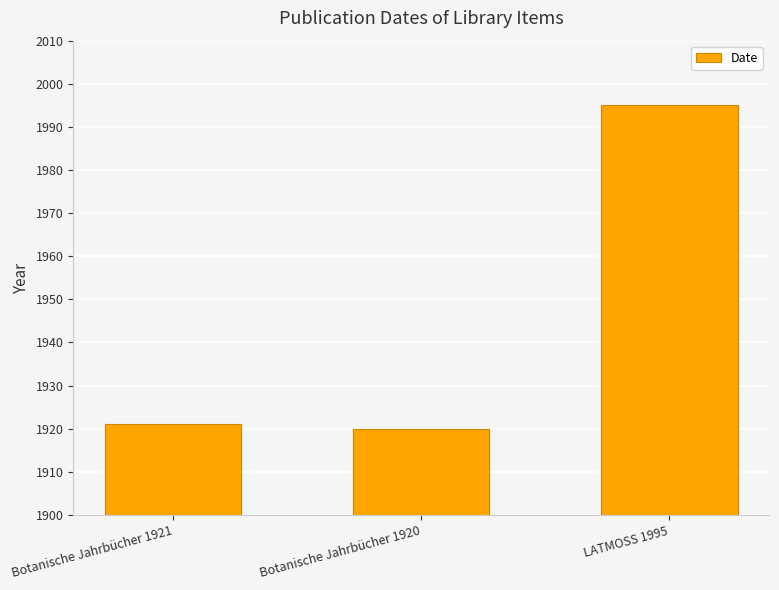

Which has a higher value, Botanische Jahrbücher 1921 or Botanische Jahrbücher 1920?

Botanische Jahrbücher 1921